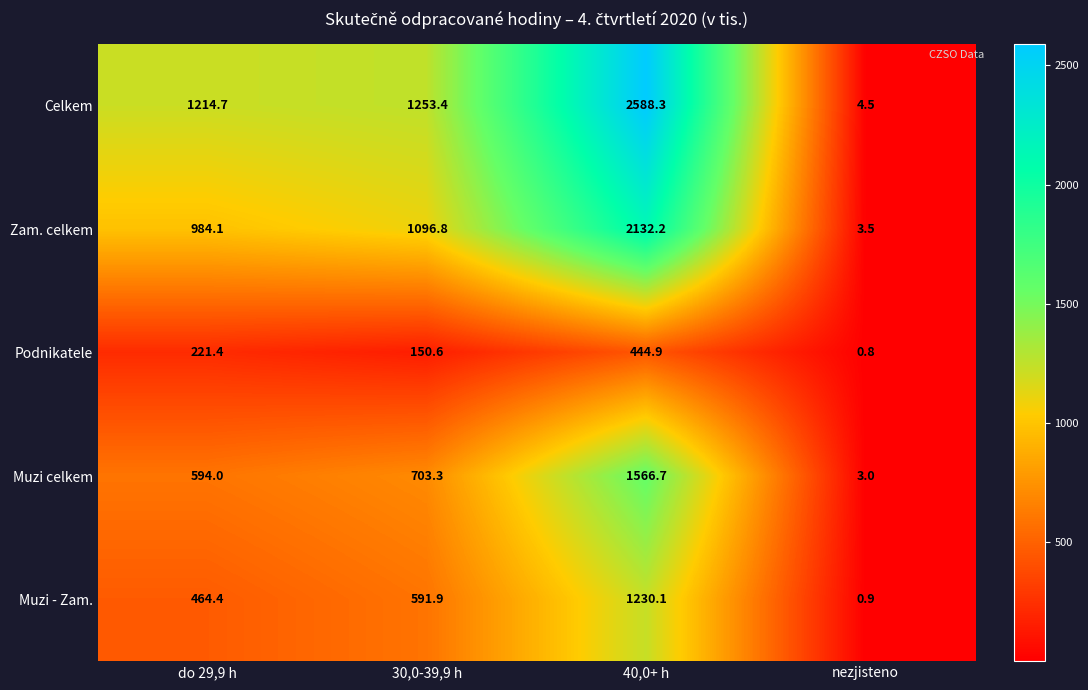

At how many categories does at least one series exceed 148?

3